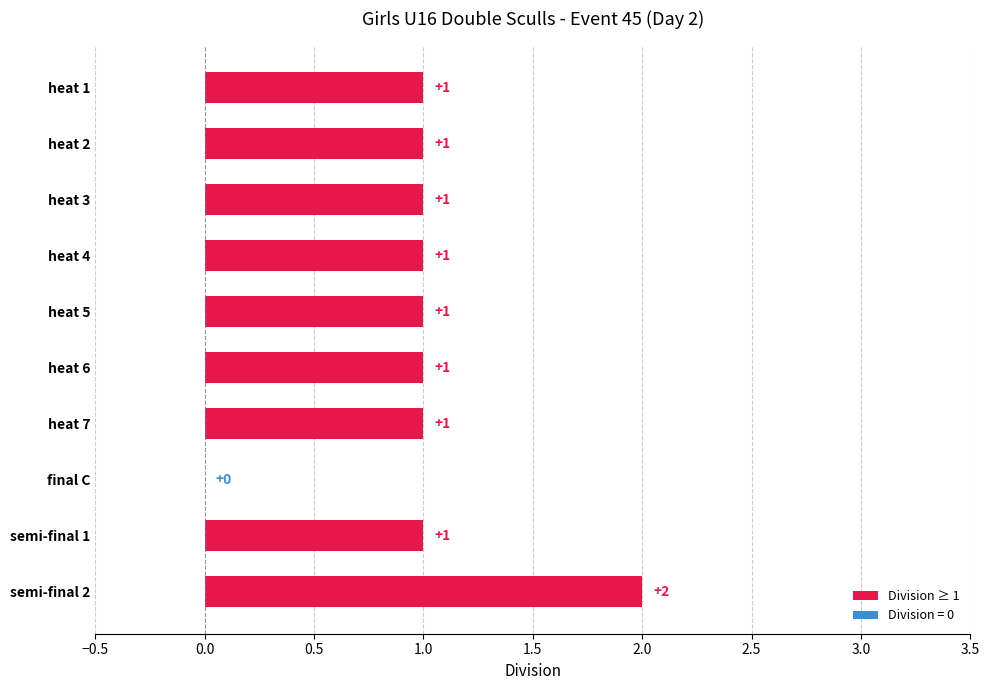

Reading left to right, list all the values displayed in this chart.

1	1	1	1	1	1	1	0	1	2